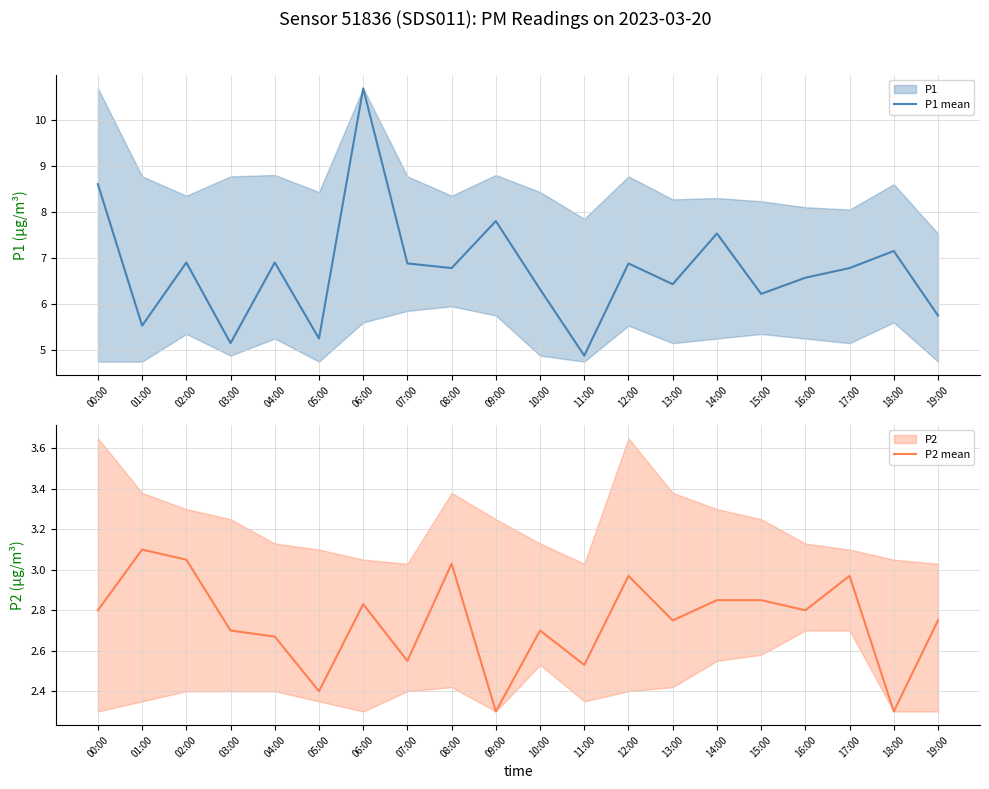

What position from the left is 03:00?

4